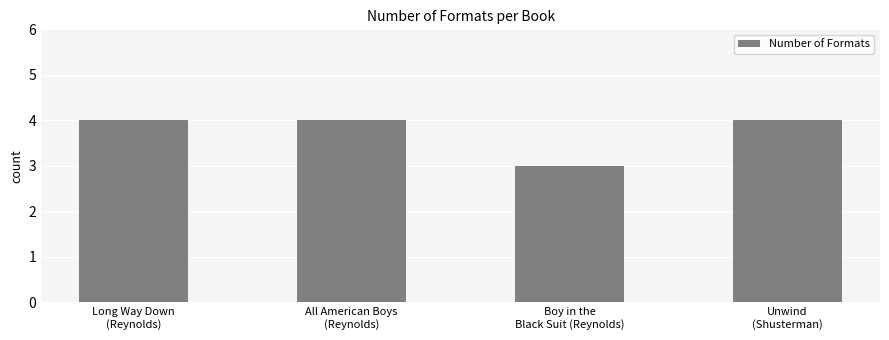

What is the greatest value displayed?

4